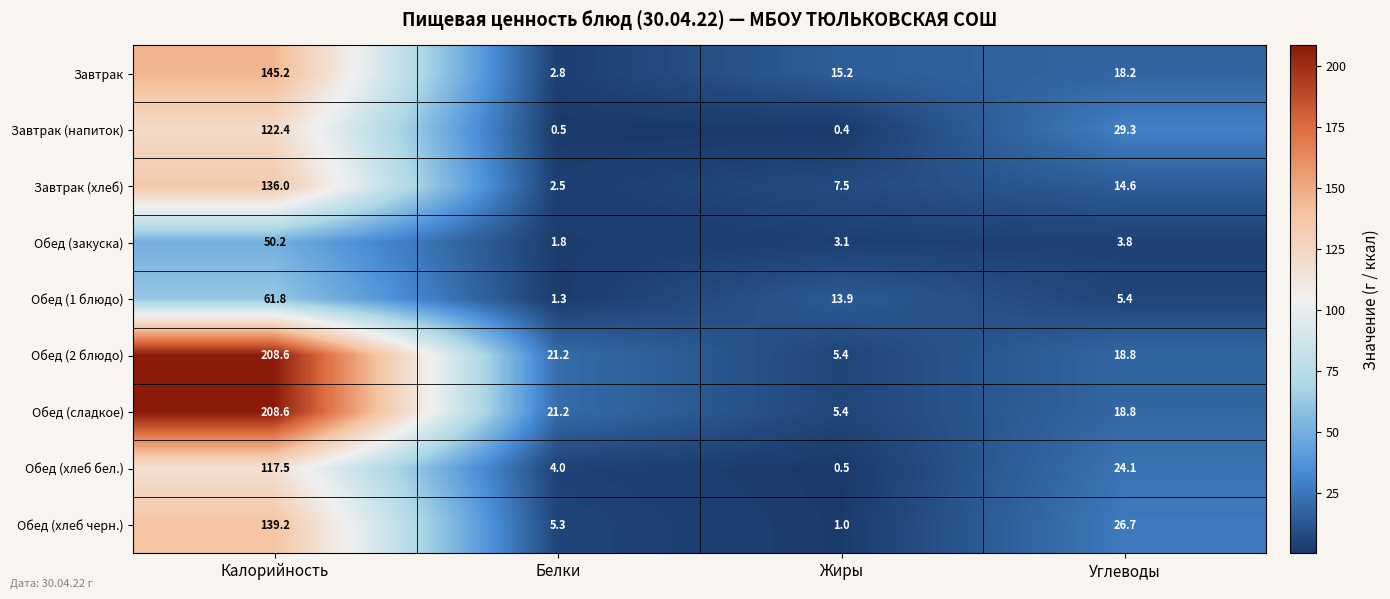

Where does the Обед (1 блюдо) series first go above 13?

Калорийность